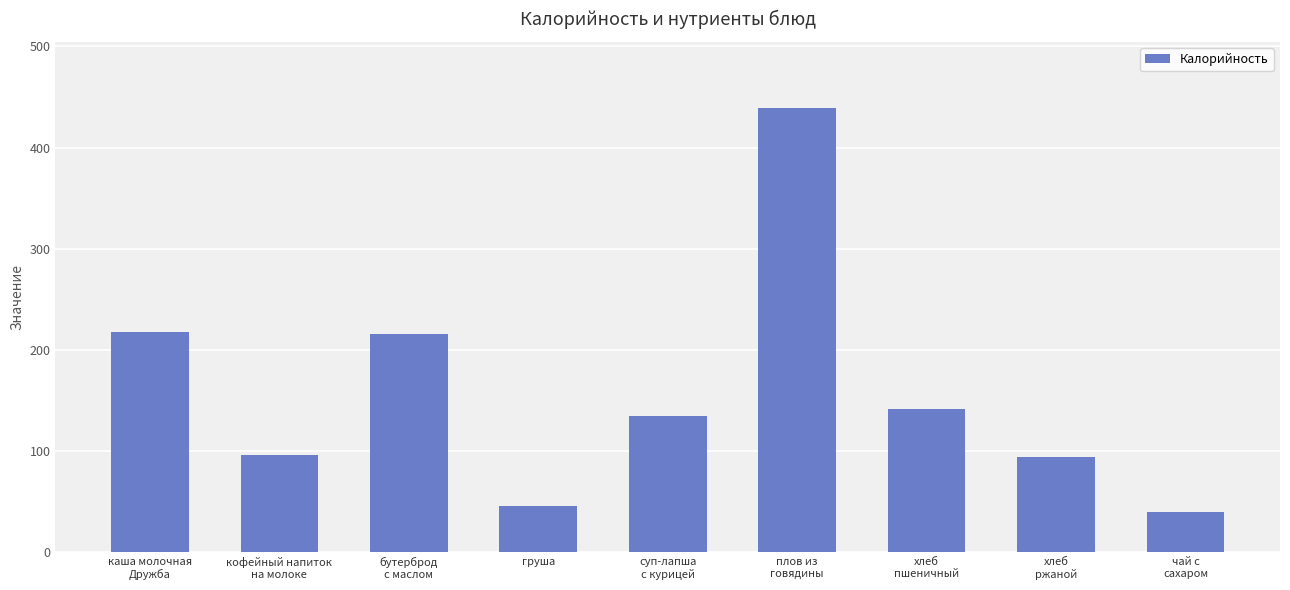

Is it true that the value at бутерброд
с маслом is 216.0?

True